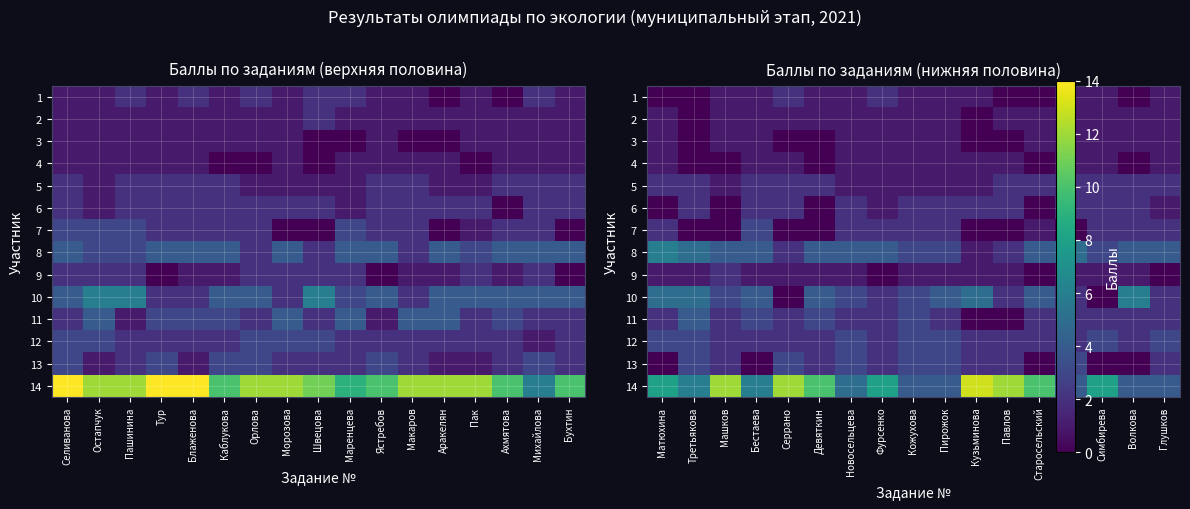

Which series has the largest total across all categories?

14